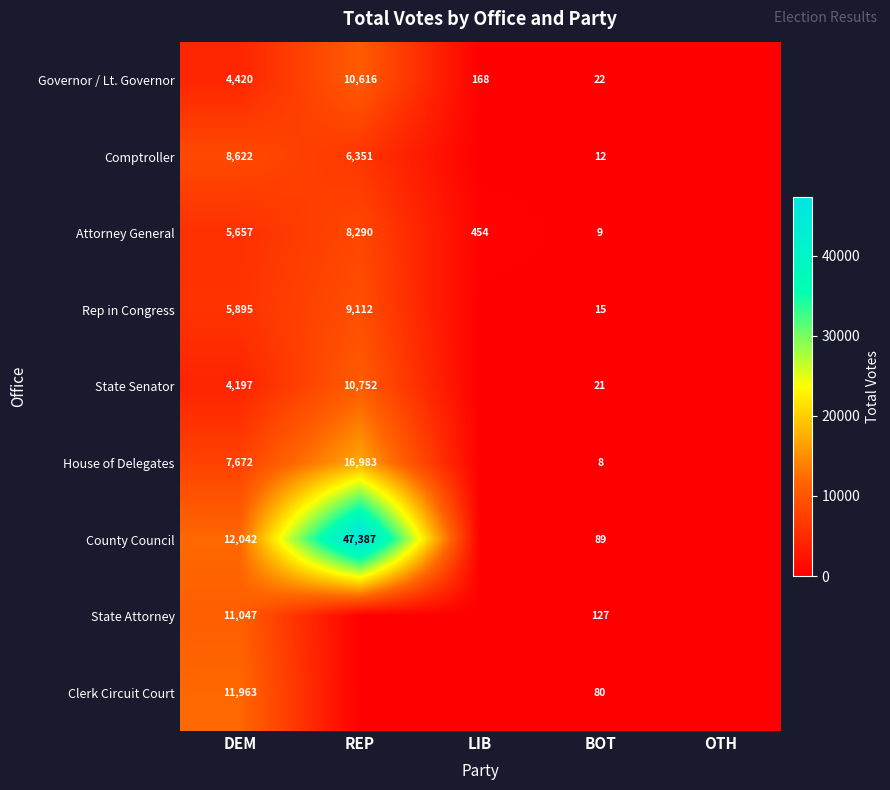

Is it true that Comptroller equals 6351 at REP?

True